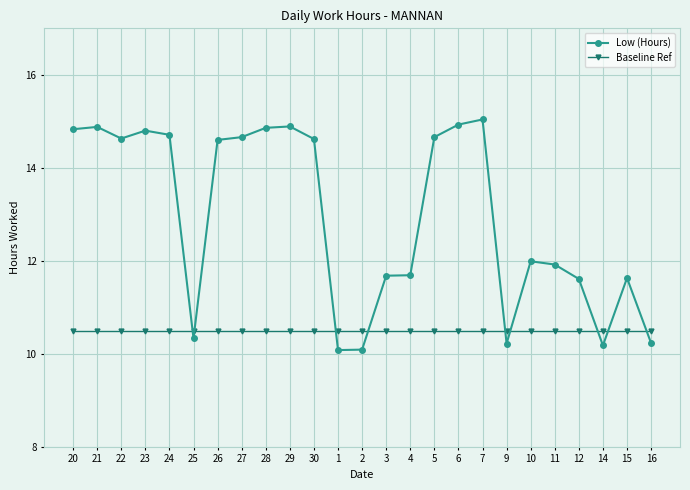

What is the difference between the highest and lowest values at 7?

4.5